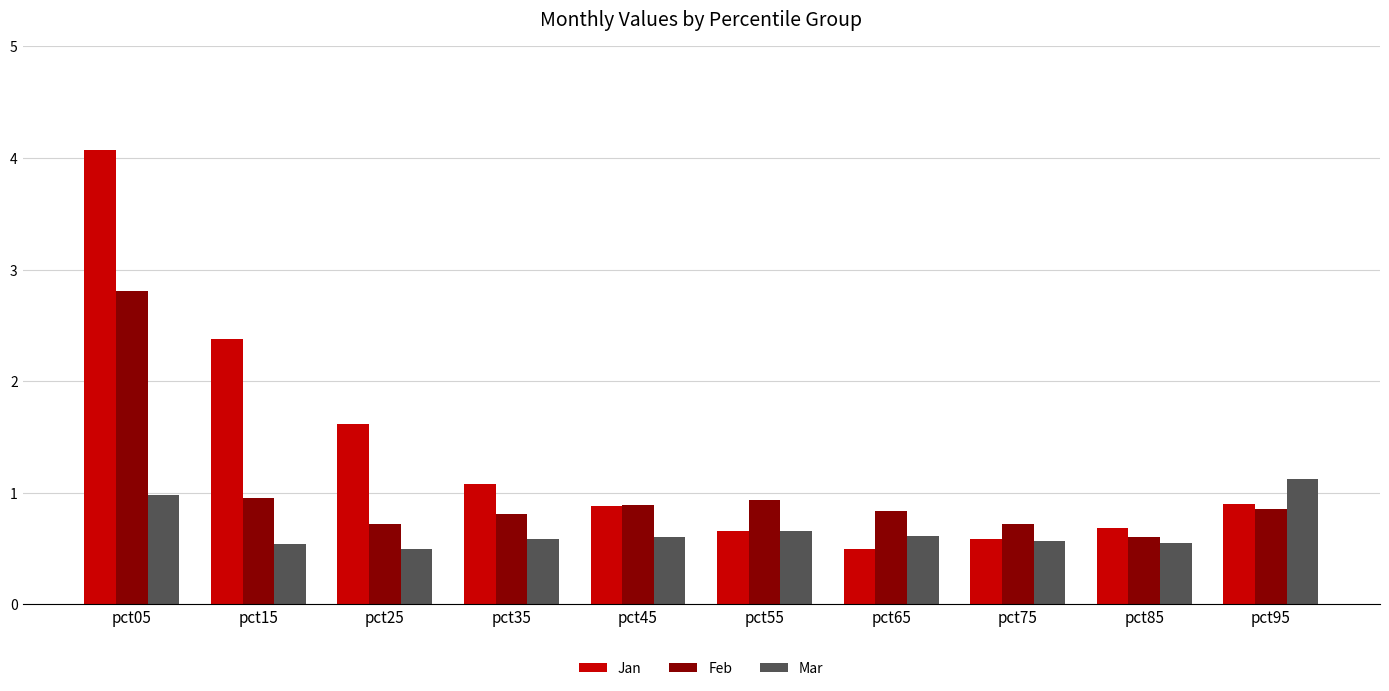

Is the value of Mar at pct65 greater than the value of Feb at pct55?

No